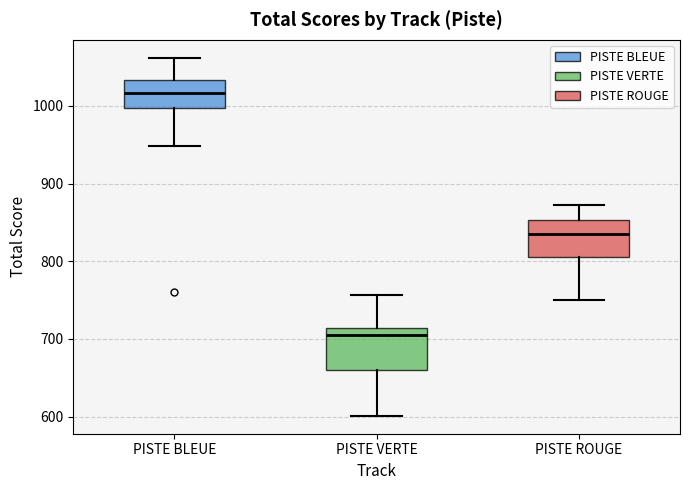

Where does the median line of the box for PISTE ROUGE sit on the y-axis? The values are not printed on the chart, so give them approximately, as read against the axis.

840